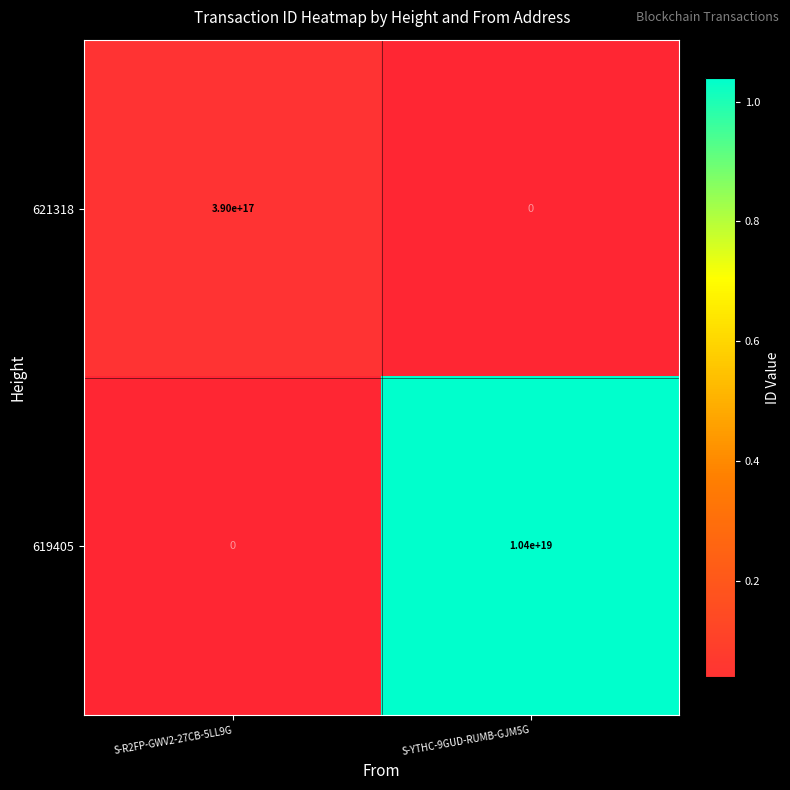

The 621318 series shows 390000000000000000 at S-R2FP-GWV2-27CB-5LL9G. True or false?

True